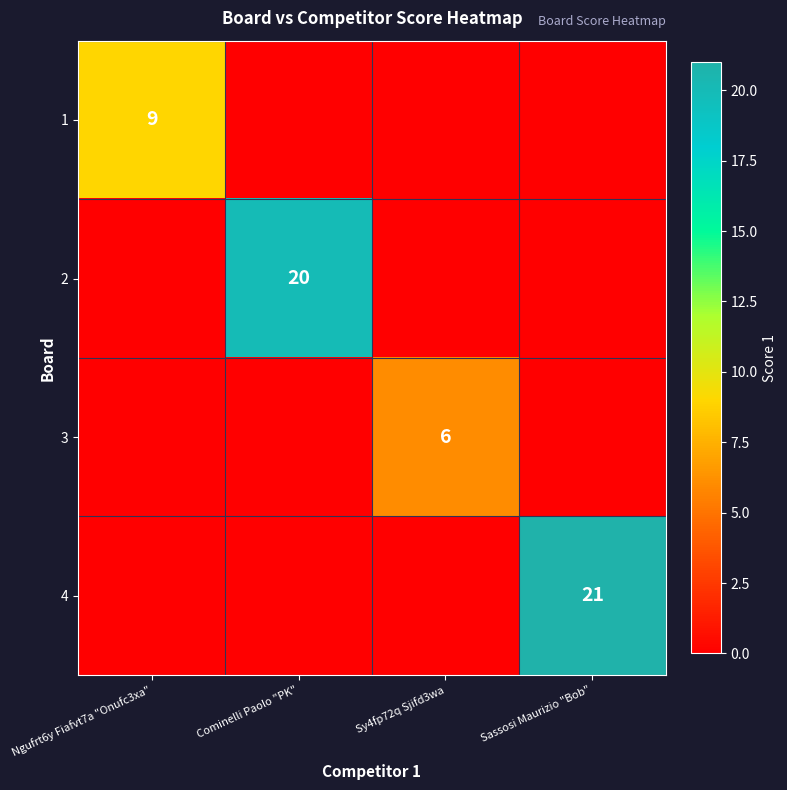

True or false: 1 has a value of 15 at Ngufrt6y Fiafvt7a "Onufc3xa".

False